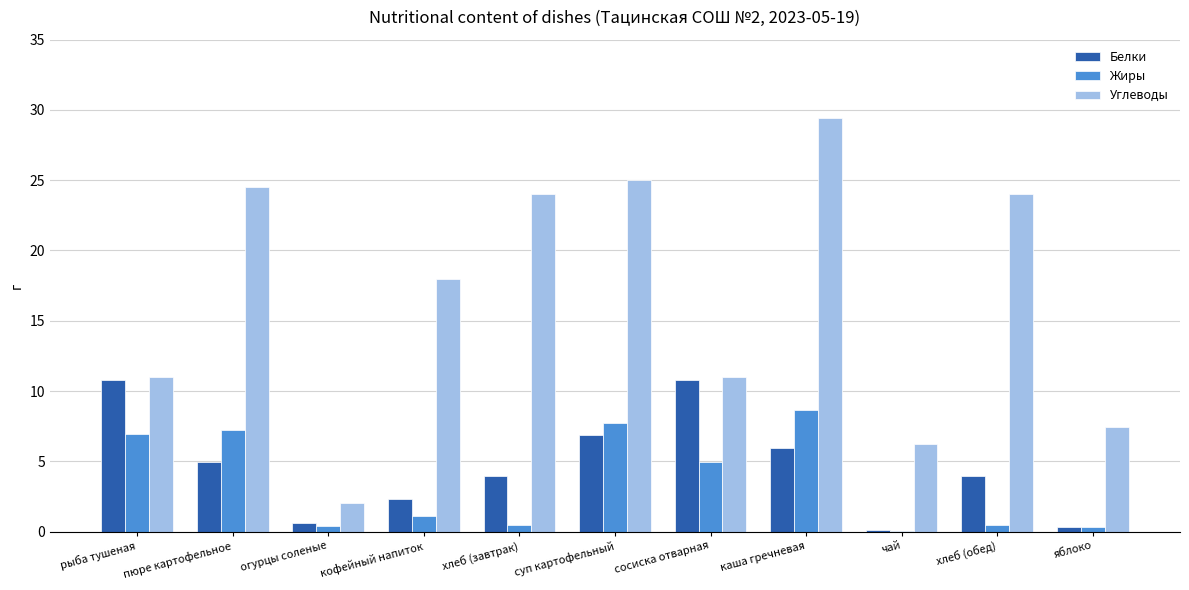

What is the average value of the Углеводы series?

16.6